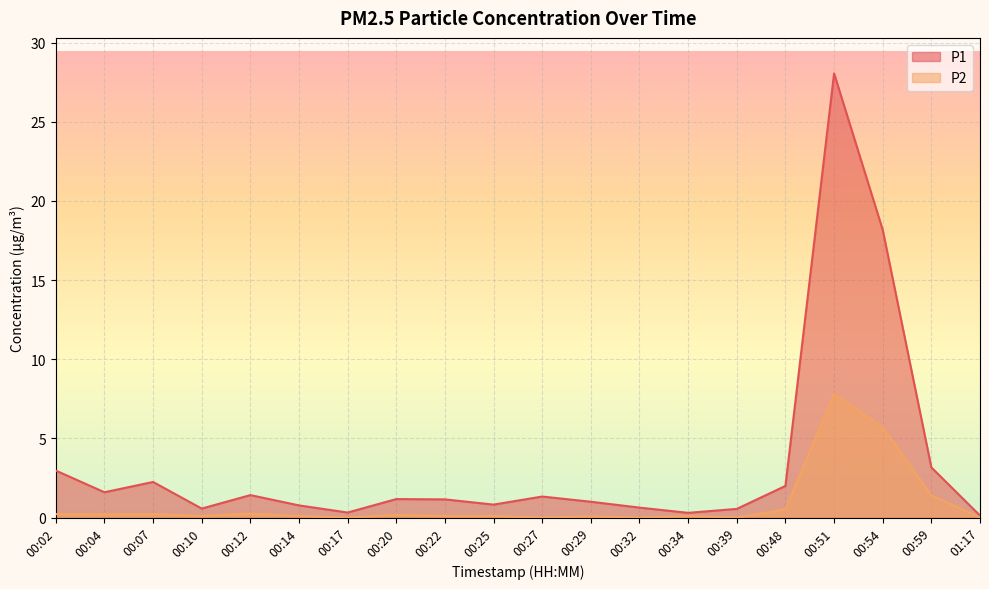

Which category has the lowest value in the P2 series?

00:17